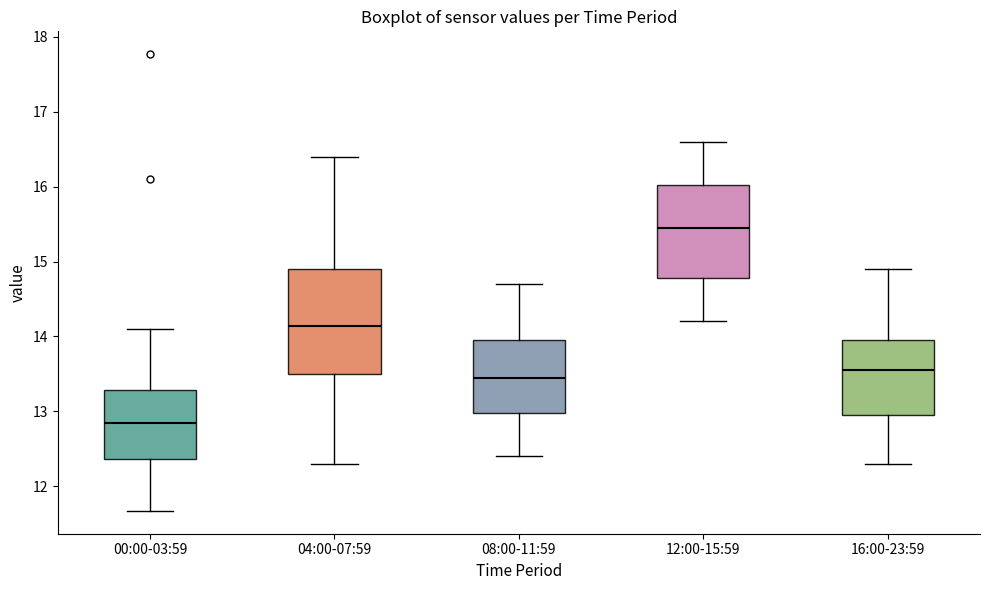

Which box is the tallest, from its lower edge to its upper edge?

04:00-07:59